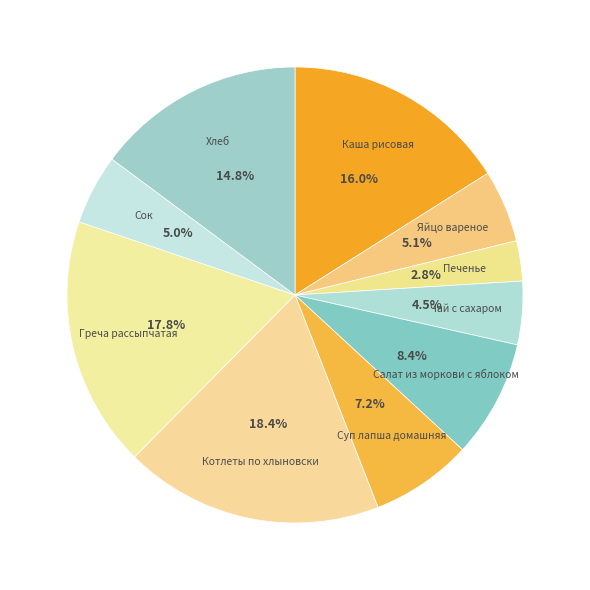

What is the ratio of the value at Чай с сахаром to the value at Каша рисовая?

0.3